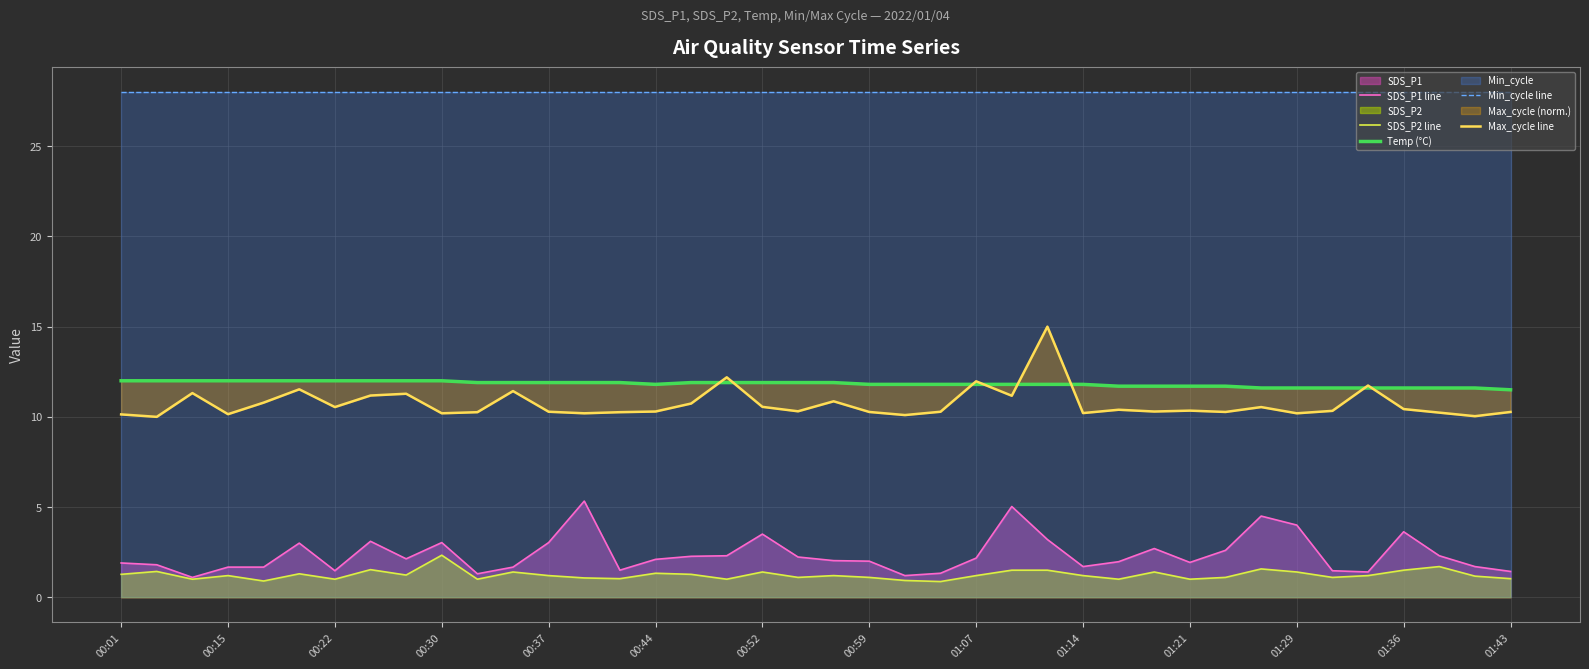

True or false: SDS_P1 line and Min_cycle line cross at least once.

False